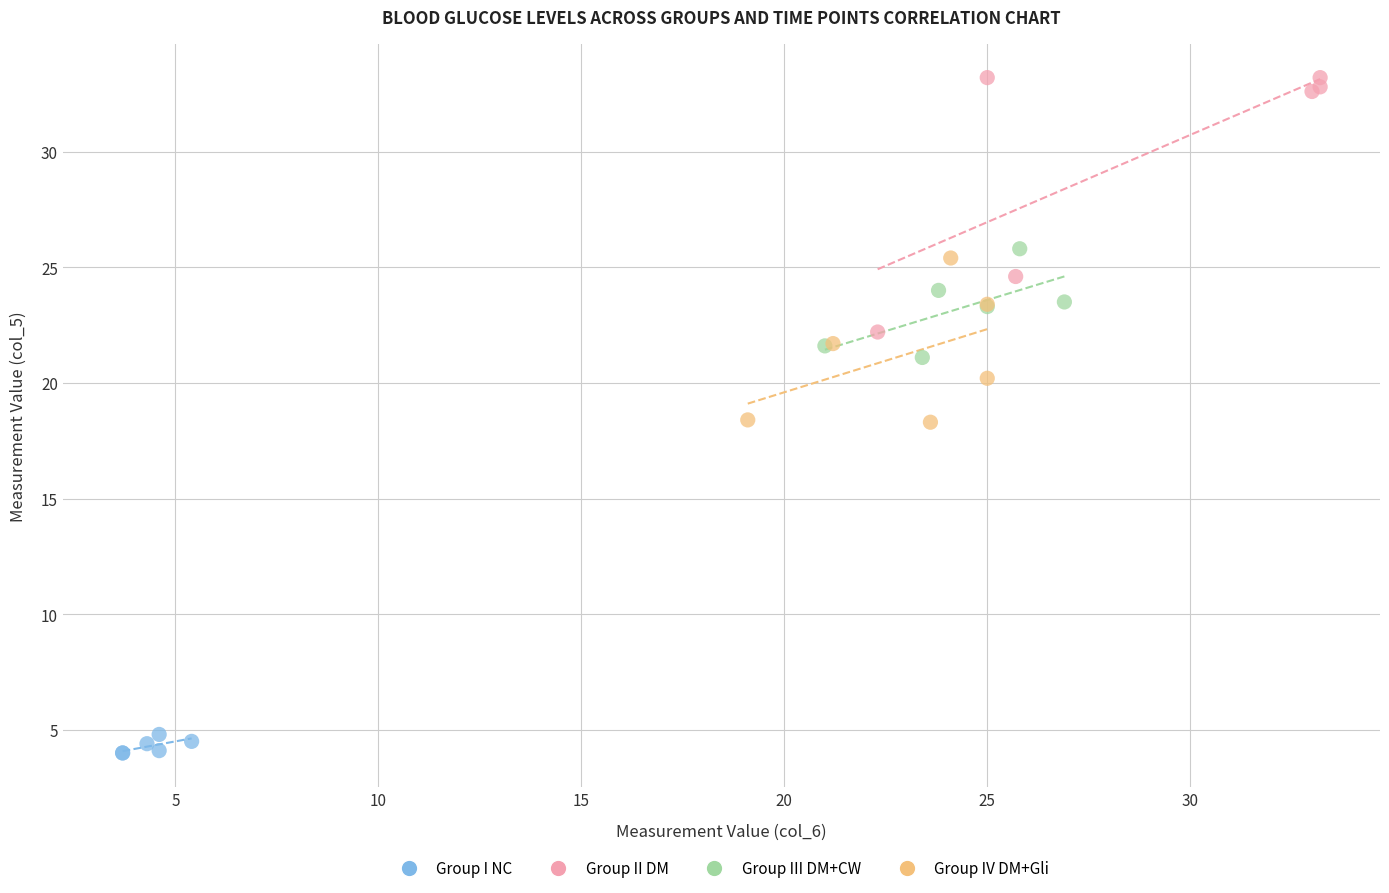

Which series contains the lowest Y value?

Group I NC